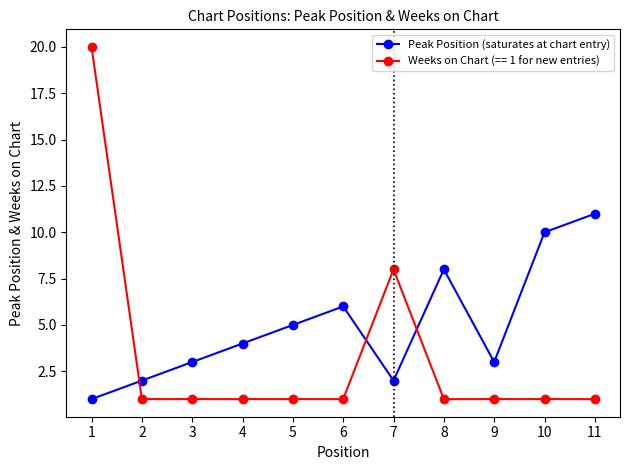

Rank the series at 10 from lowest to highest value.

Weeks on Chart (== 1 for new entries), Peak Position (saturates at chart entry)